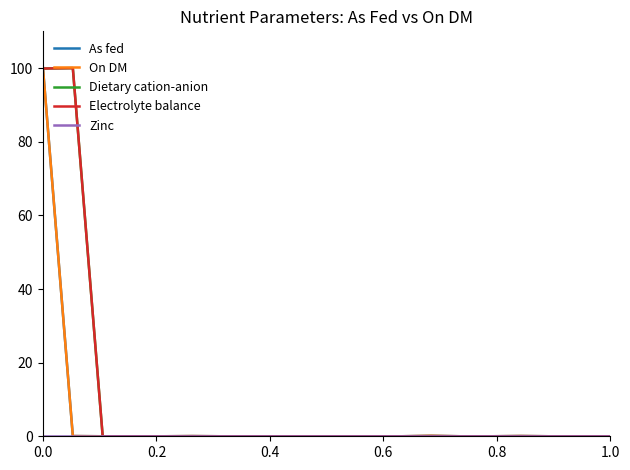

Does the chart display data point markers on the line(s)?

No